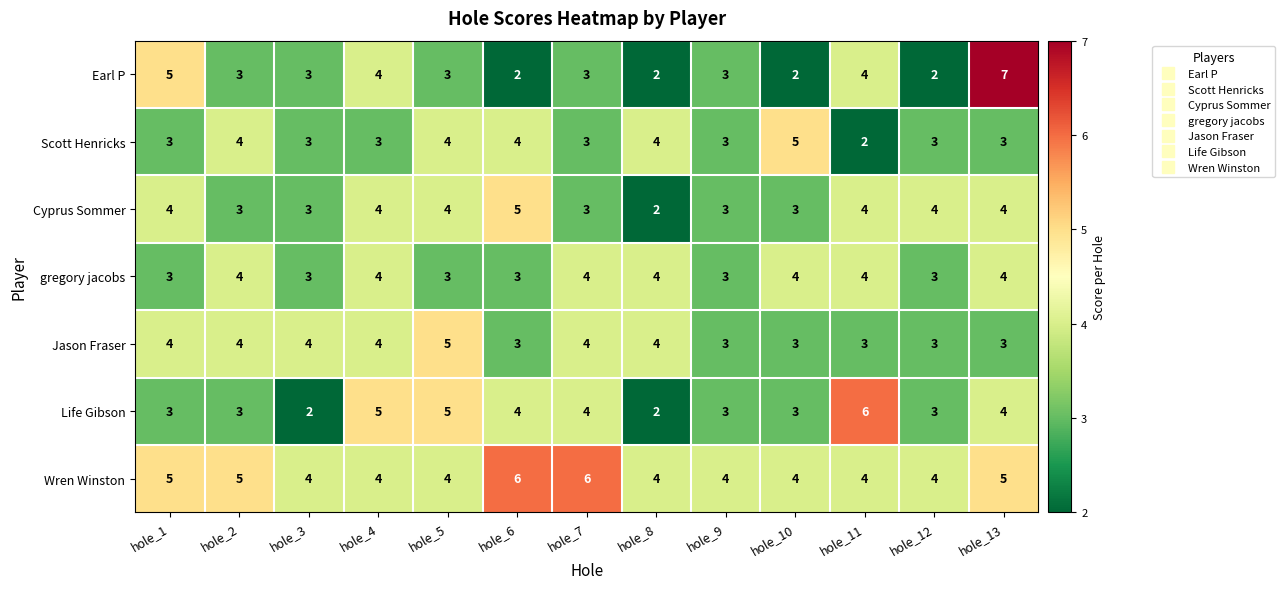

Is it true that Jason Fraser equals 3 at hole_6?

True